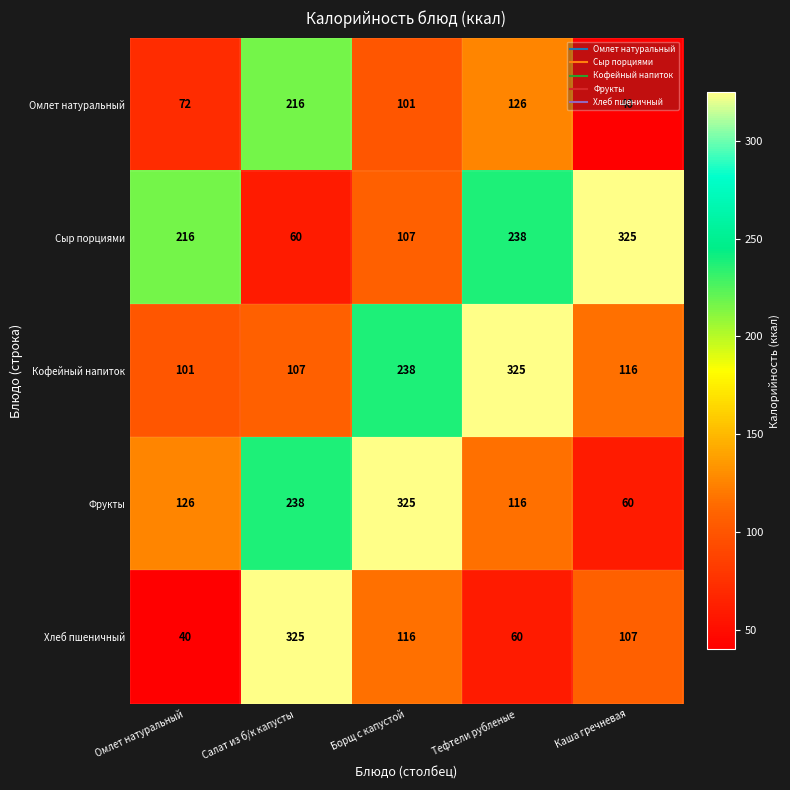

At Каша гречневая, list the series in order from smallest to largest.

Омлет натуральный, Фрукты, Хлеб пшеничный, Кофейный напиток, Сыр порциями